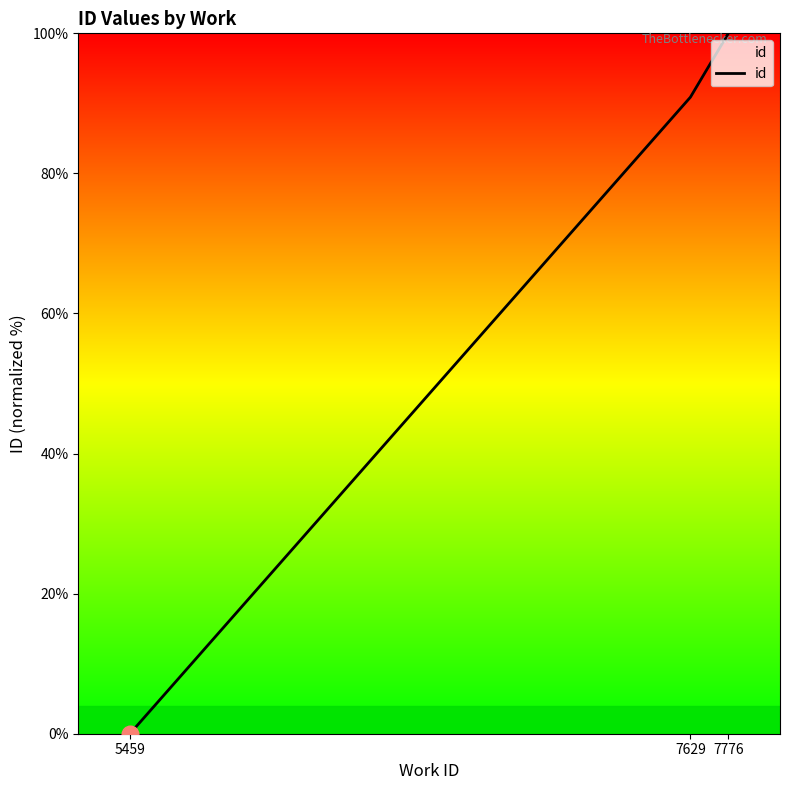

What is the change in value from 7629 to 7776?

+9.1